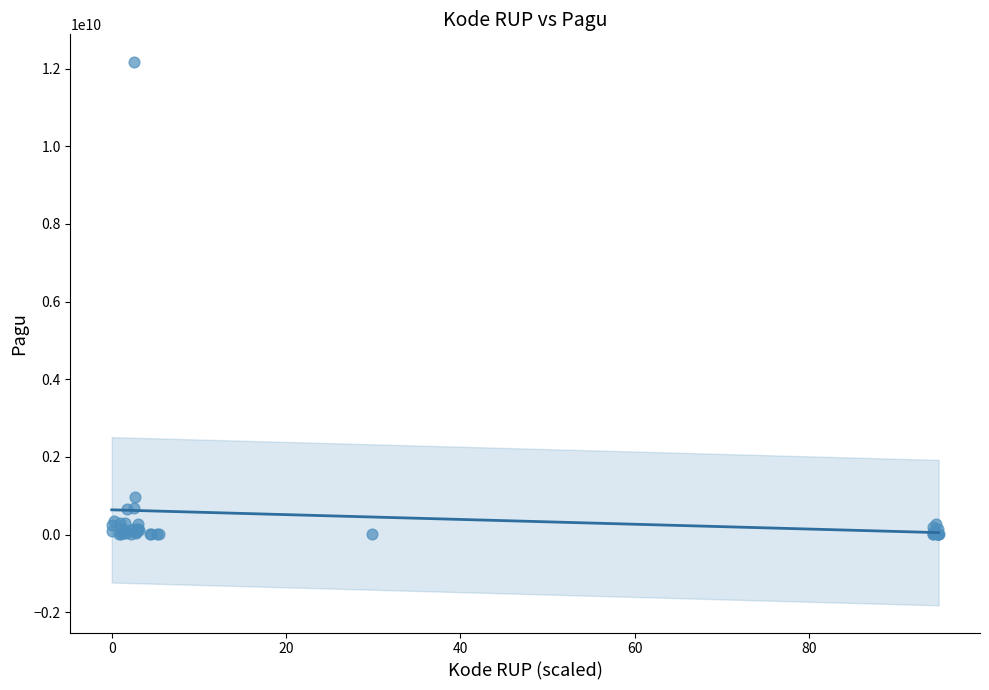

What Y value in the scatter plot is closest to 6092566000?

971640000